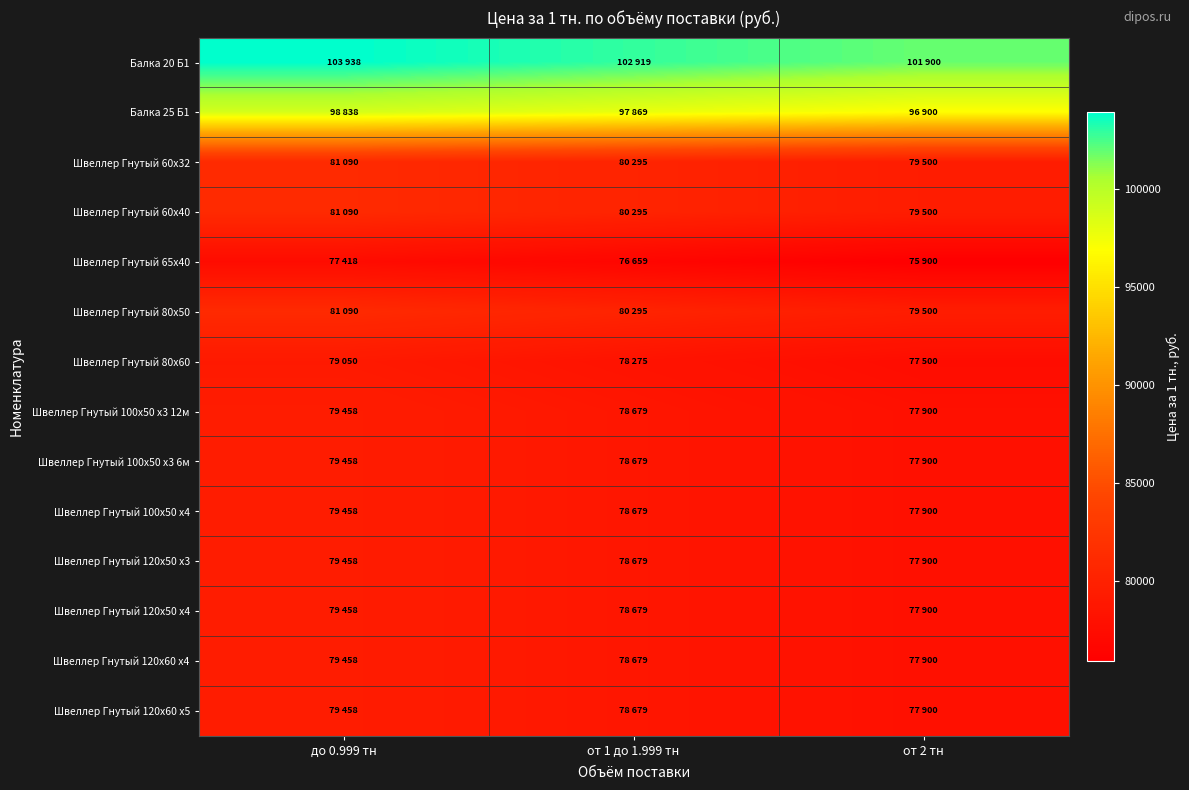

Which label corresponds to the largest value in the chart?

до 0.999 тн